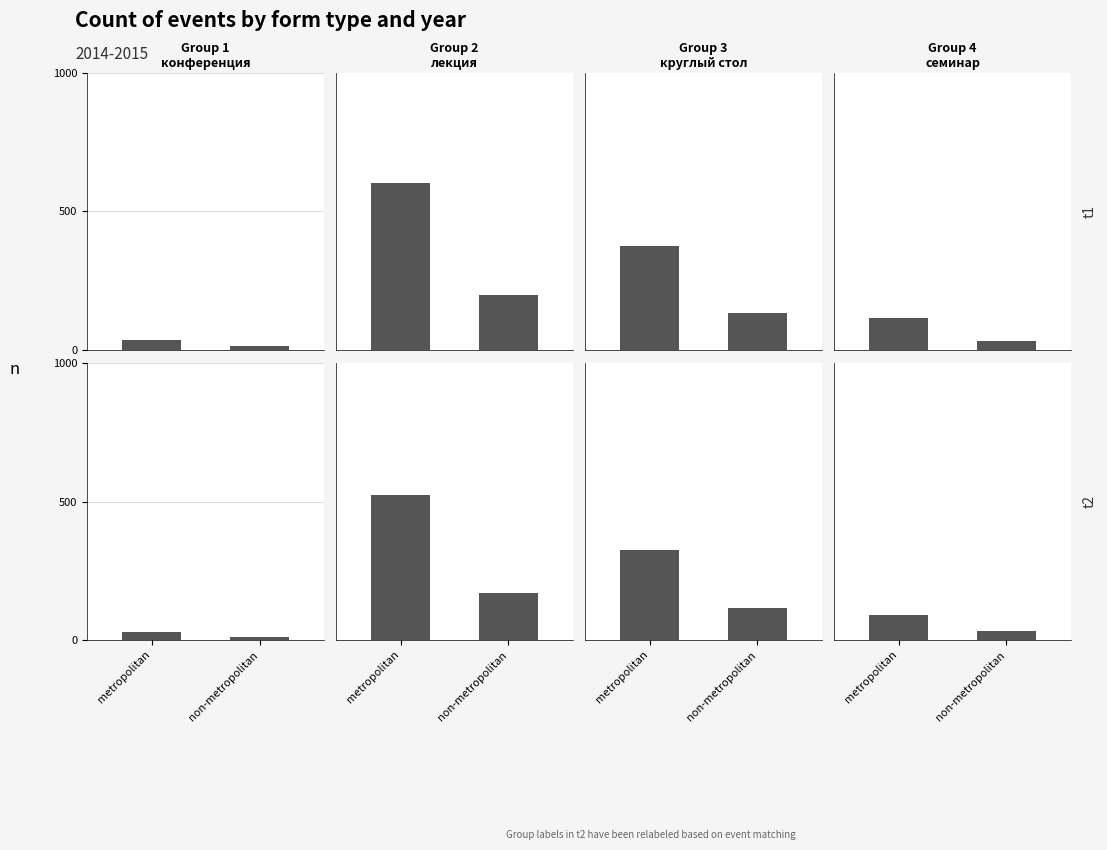

Is the value of t1 at metropolitan greater than the value of t2 at non-metropolitan?

Yes